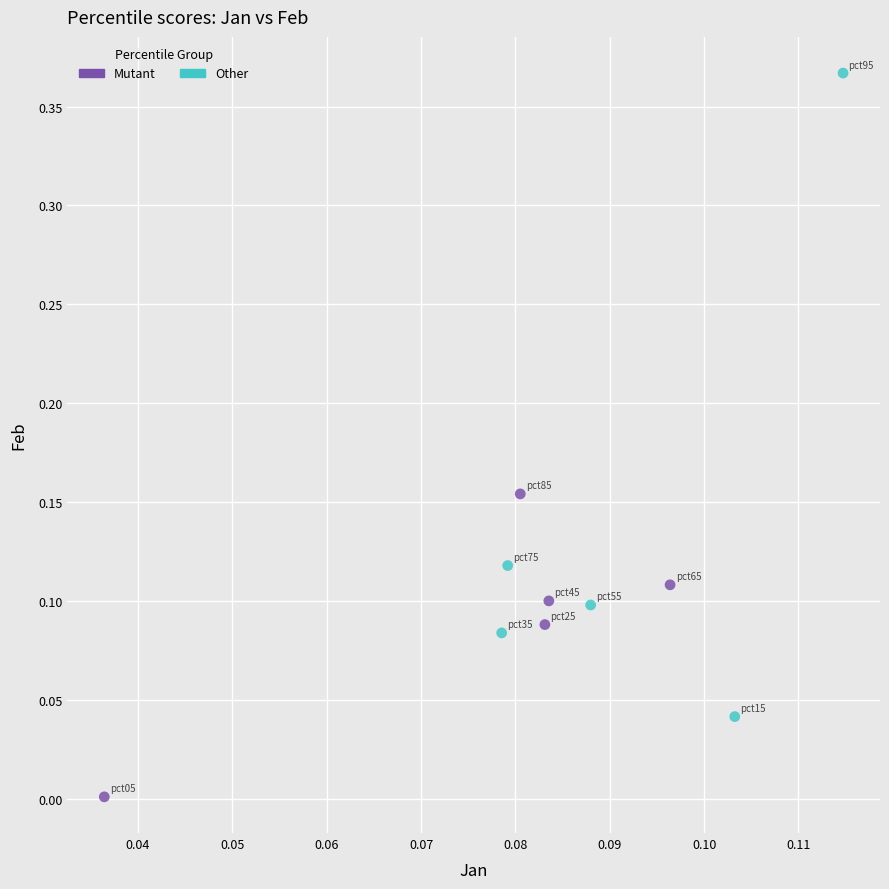

Which series contains the highest Y value?

Other